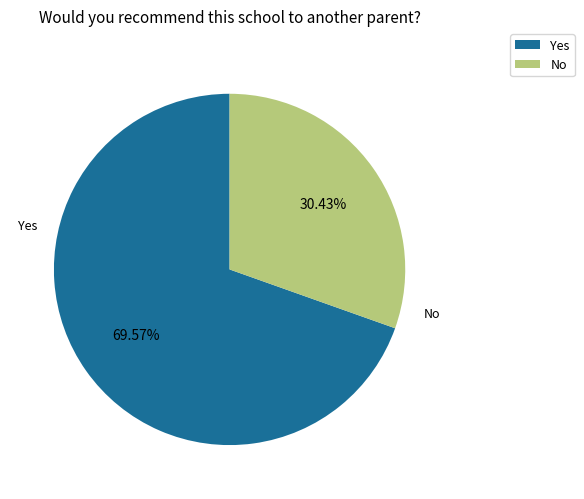

Which has a higher value, Yes or No?

Yes